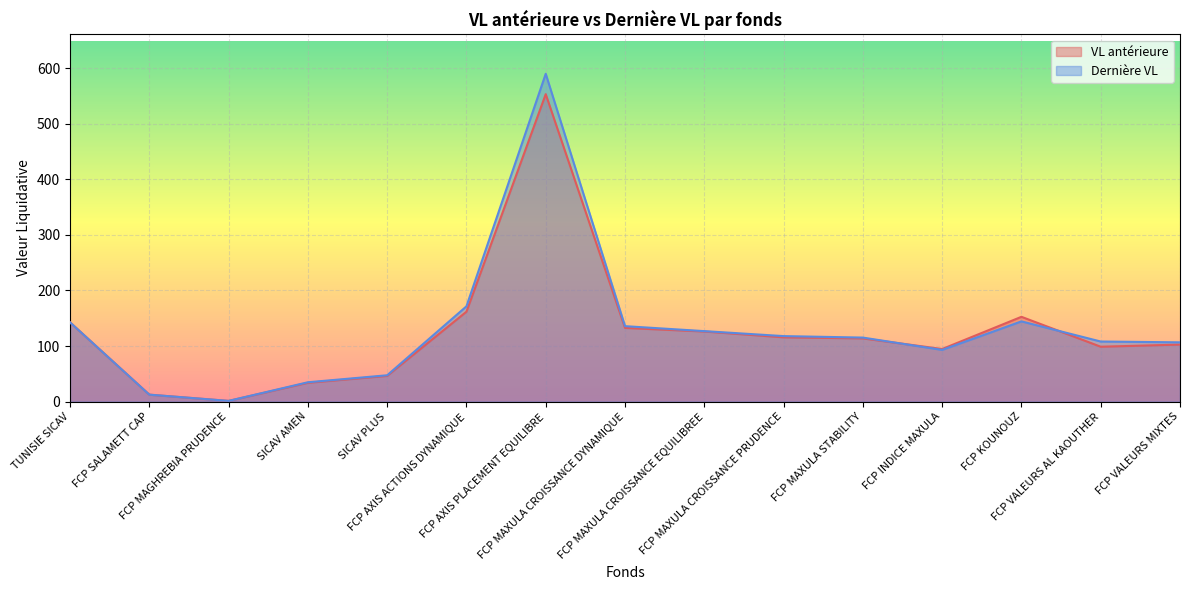

At FCP KOUNOUZ, list the series in order from largest to smallest.

VL antérieure, Dernière VL